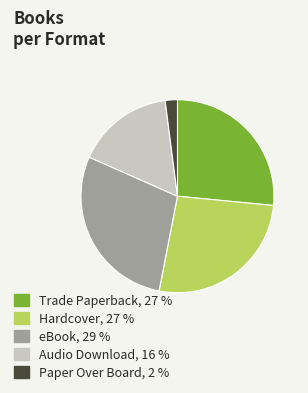

Between eBook and Hardcover, which is larger?

eBook